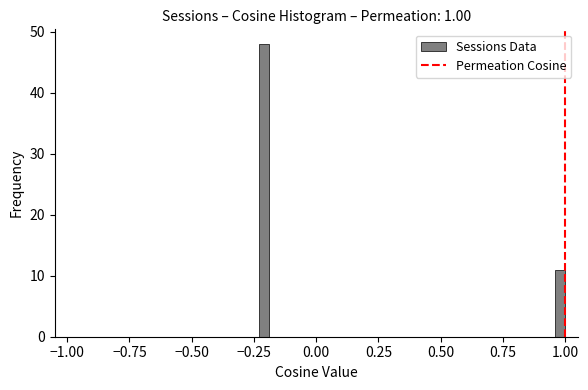

Read against the x-axis, roughly where is the centre of the tallest bar?

-0.20